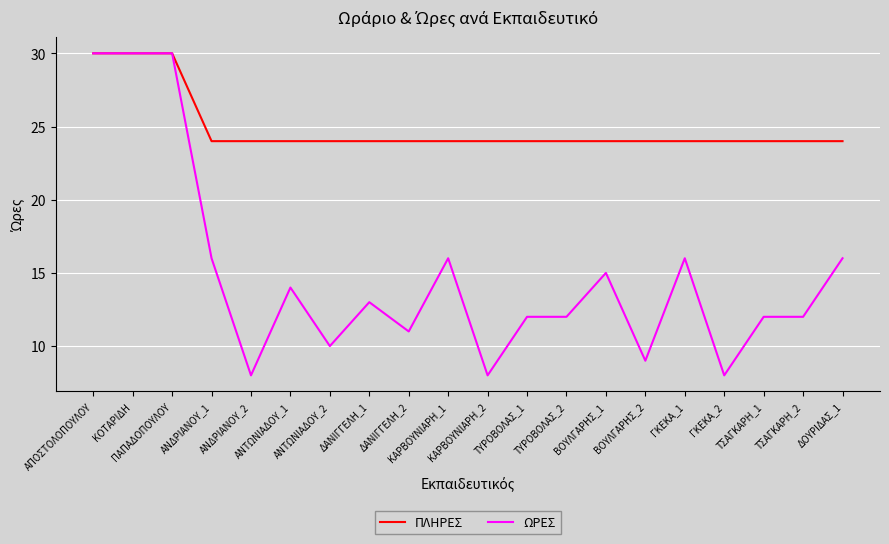

What is the greatest value displayed?

30